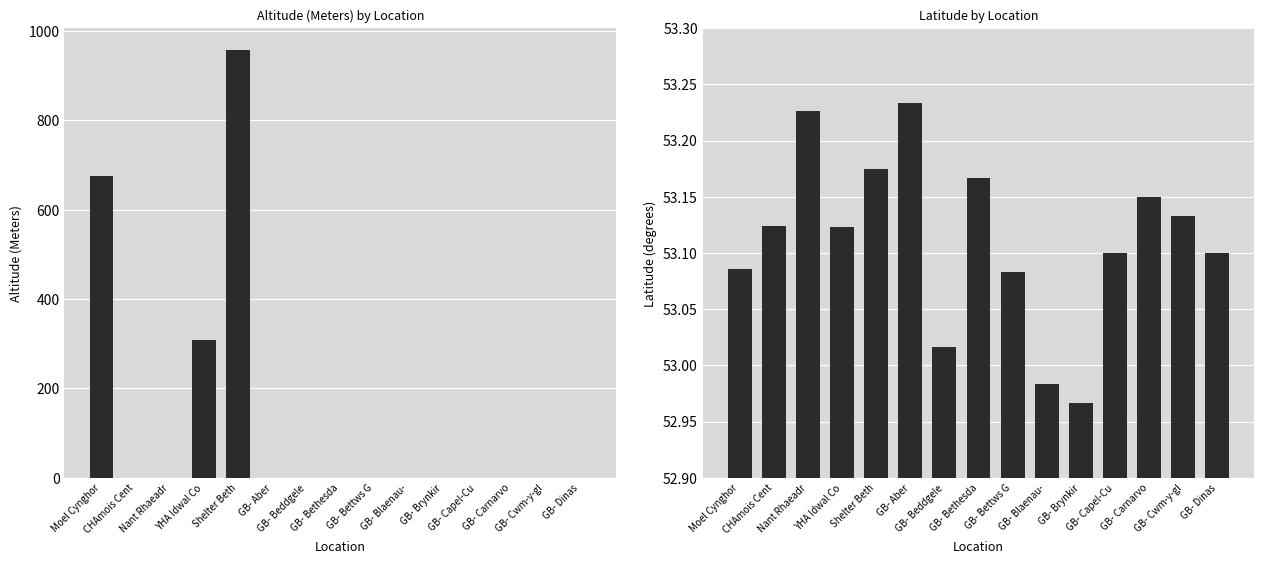

Is it true that Altitude (Meters) equals 0.0 at GB- Carnarvo?

True